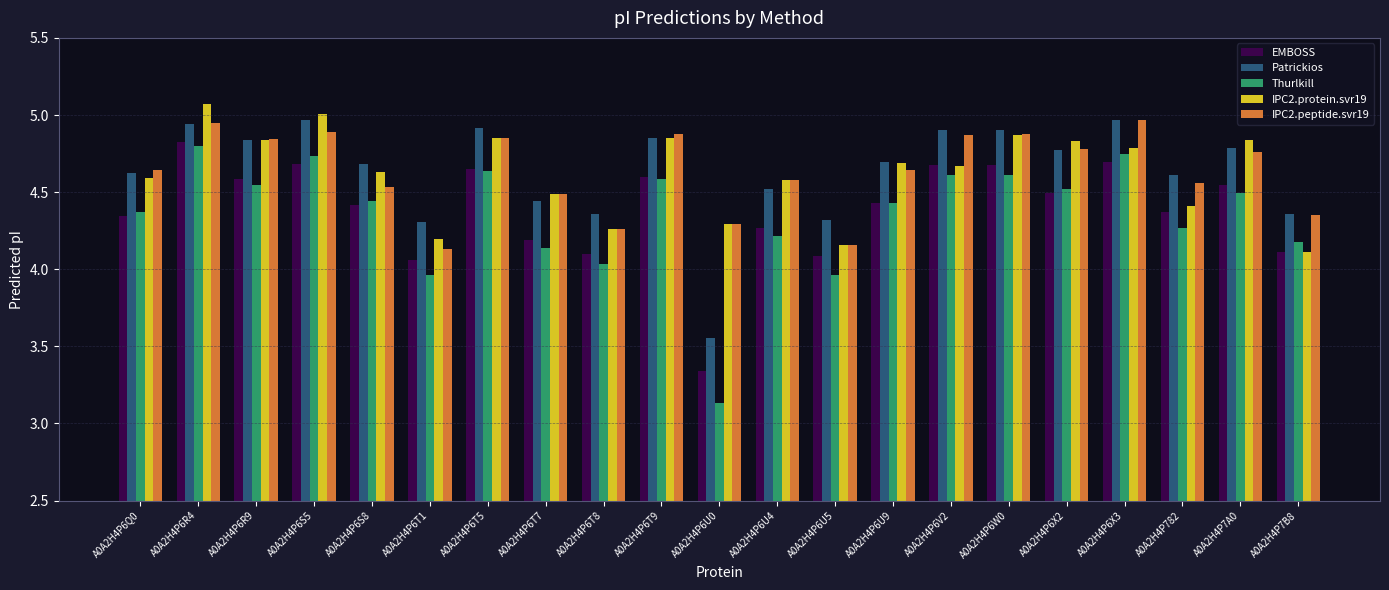

How many bars are there in each group?

5